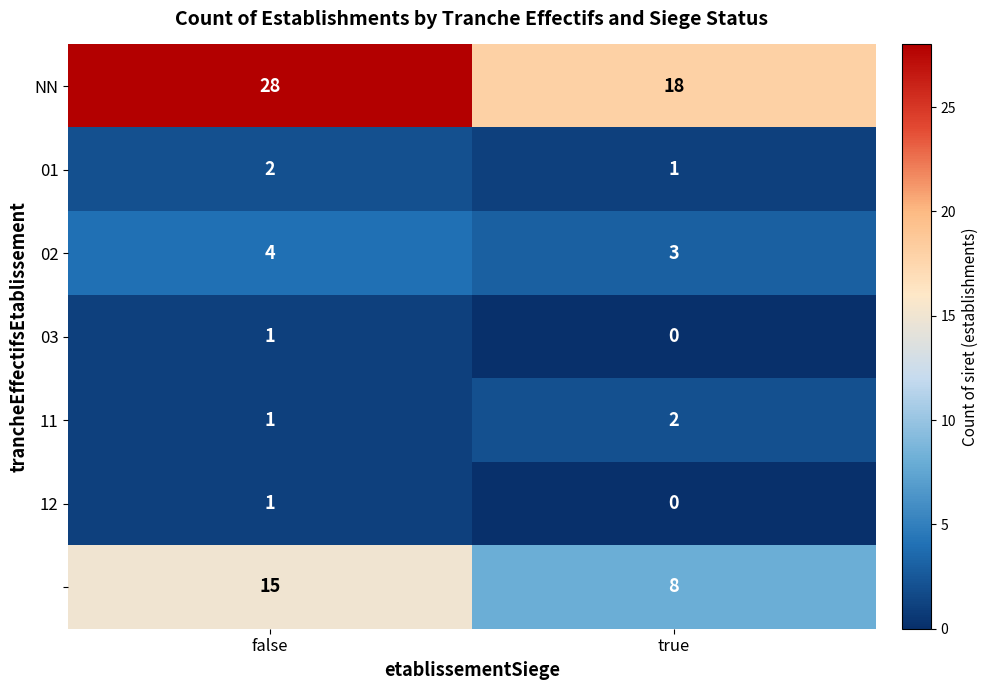

What is the difference between the highest and lowest values at false?

27